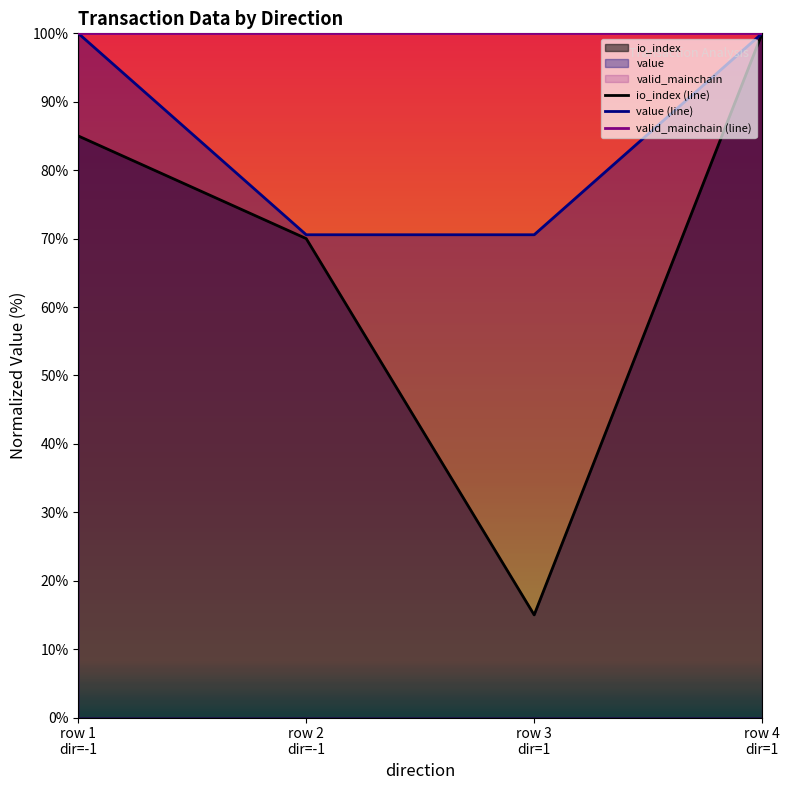

Which series has the largest range (max minus min)?

io_index (line)